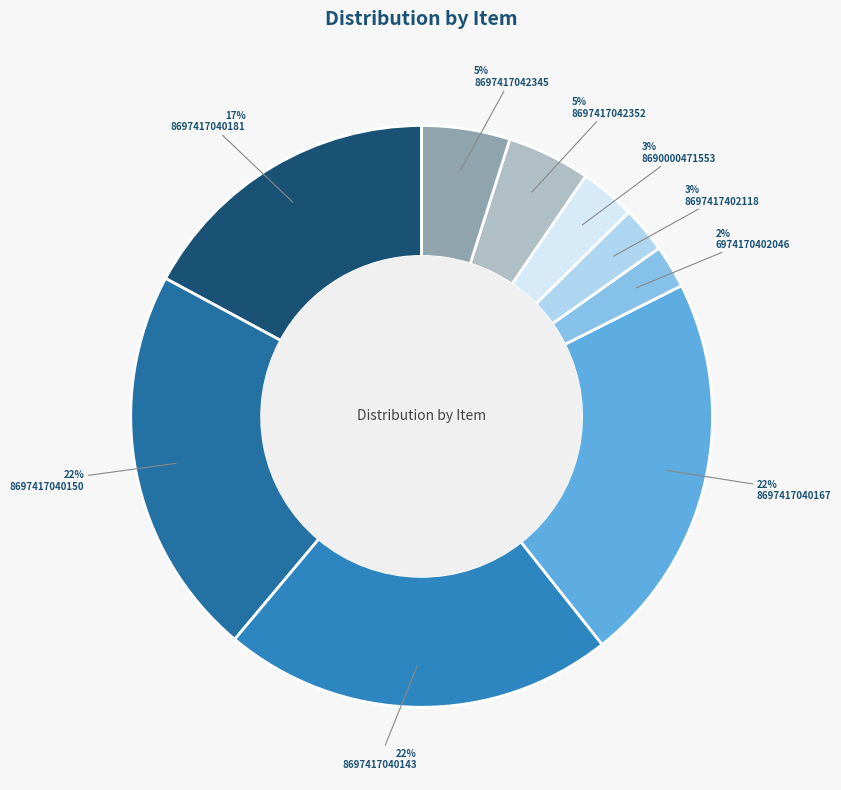

Does 8697417040150 represent more than half of the total?

No